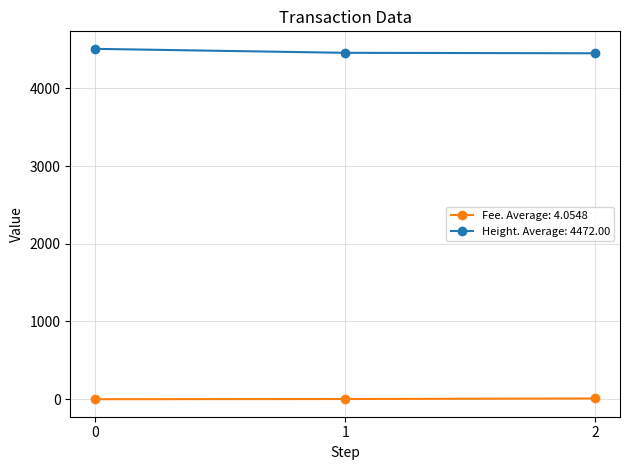

Rank the series by their average value, from lowest to highest.

Fee. Average: 4.0548, Height. Average: 4472.00